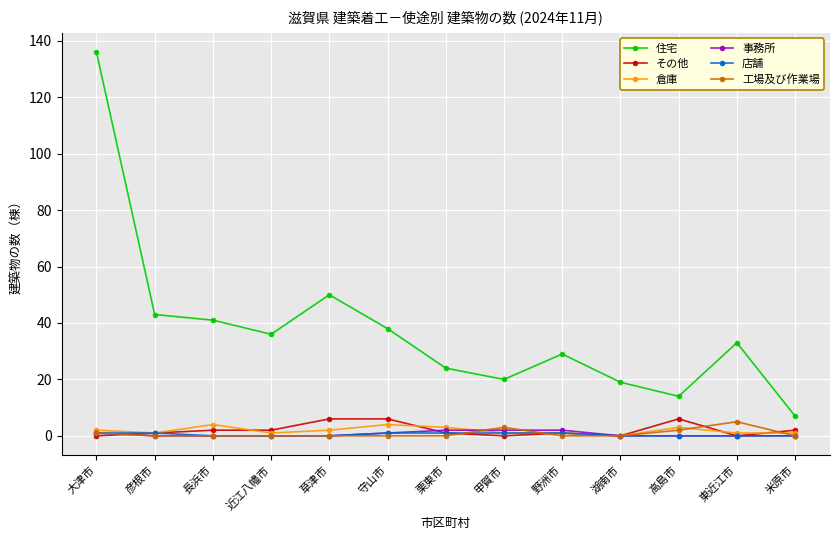

What is the total value across all series at 米原市?

10